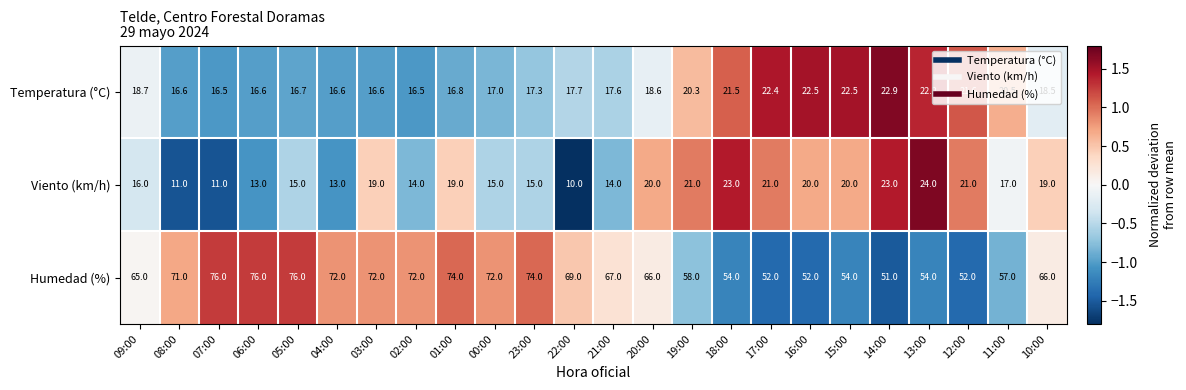

Which category has the lowest value across all series?

22:00